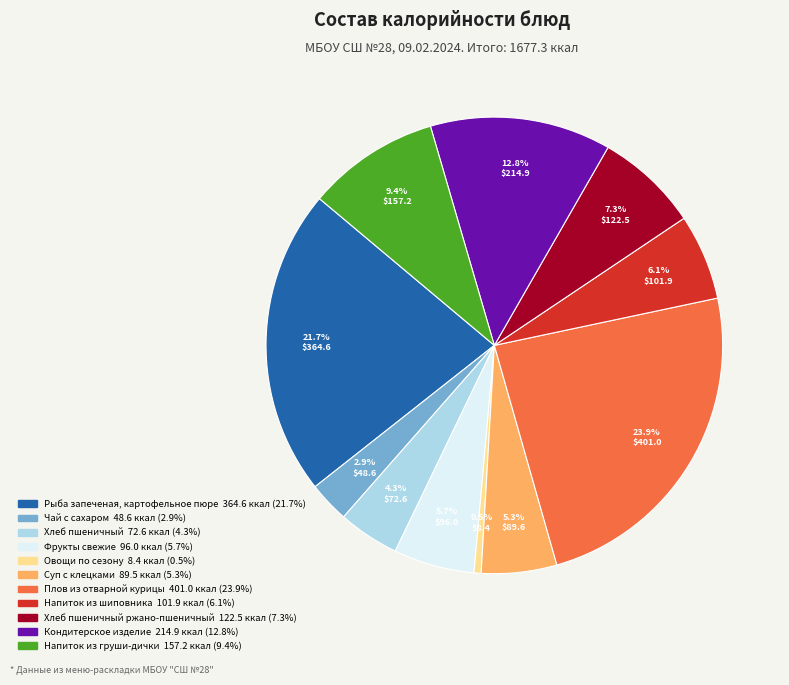

Is there a majority slice in this chart?

No